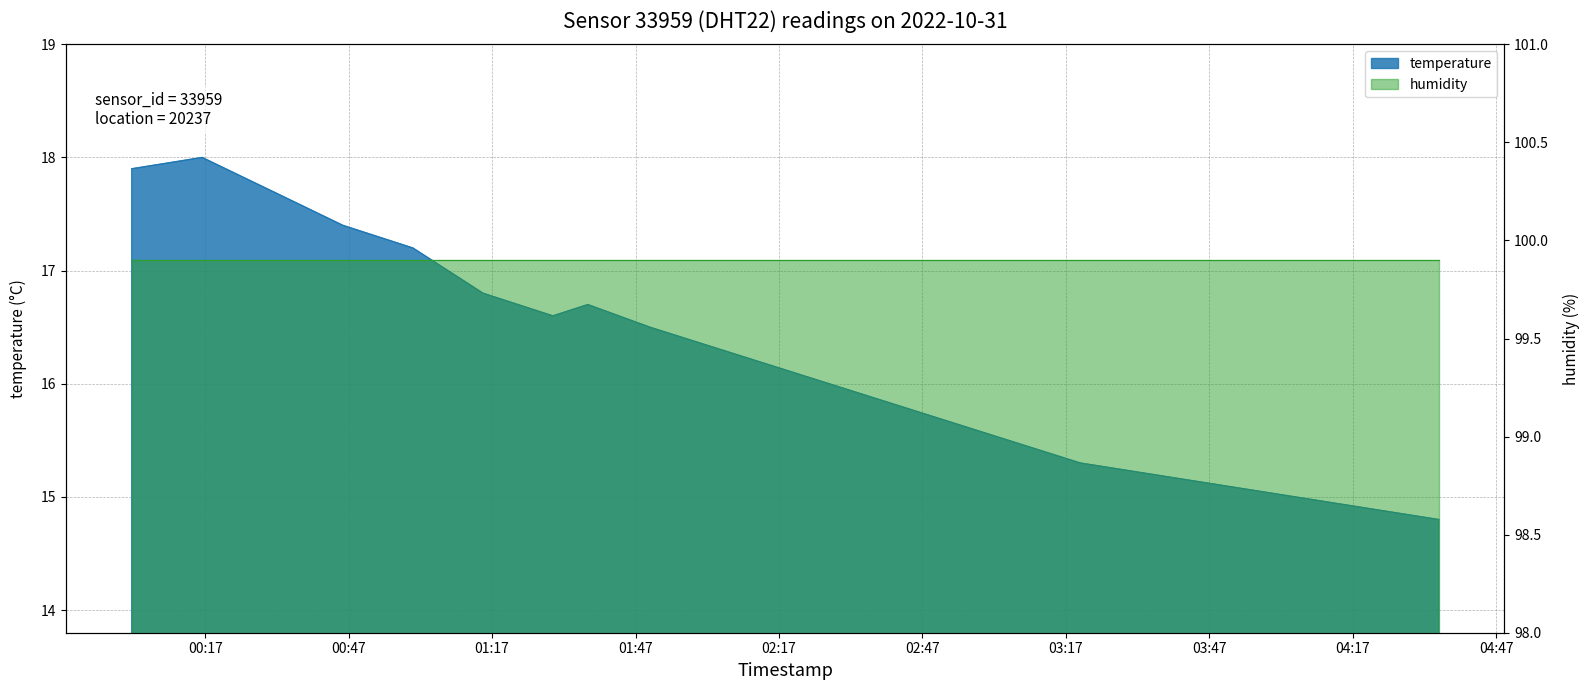

What is the difference between the maximum and minimum values?

3.2